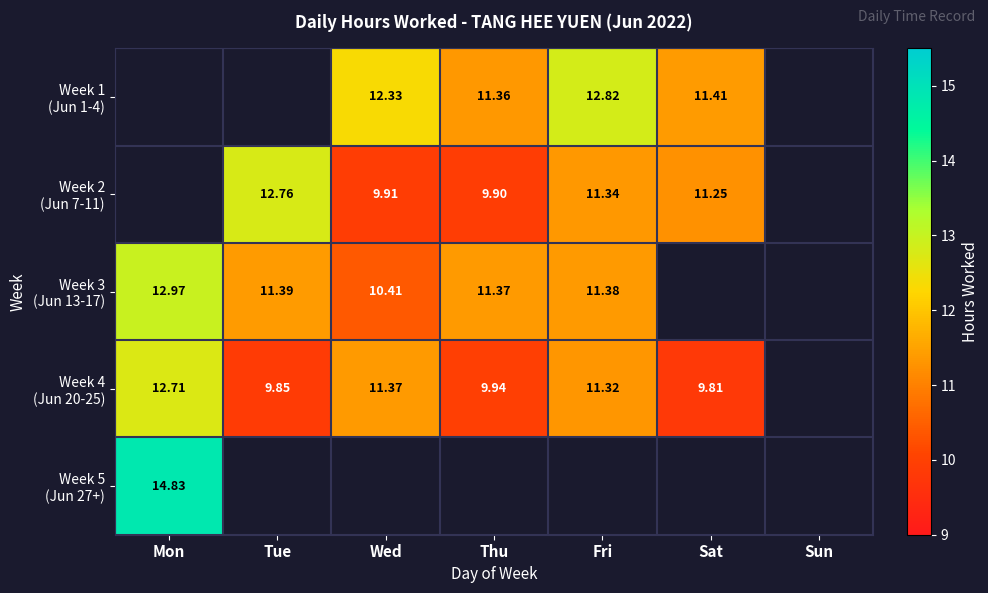

Is it true that Week 4 (Jun 20-25) equals 11.3 at Fri?

True